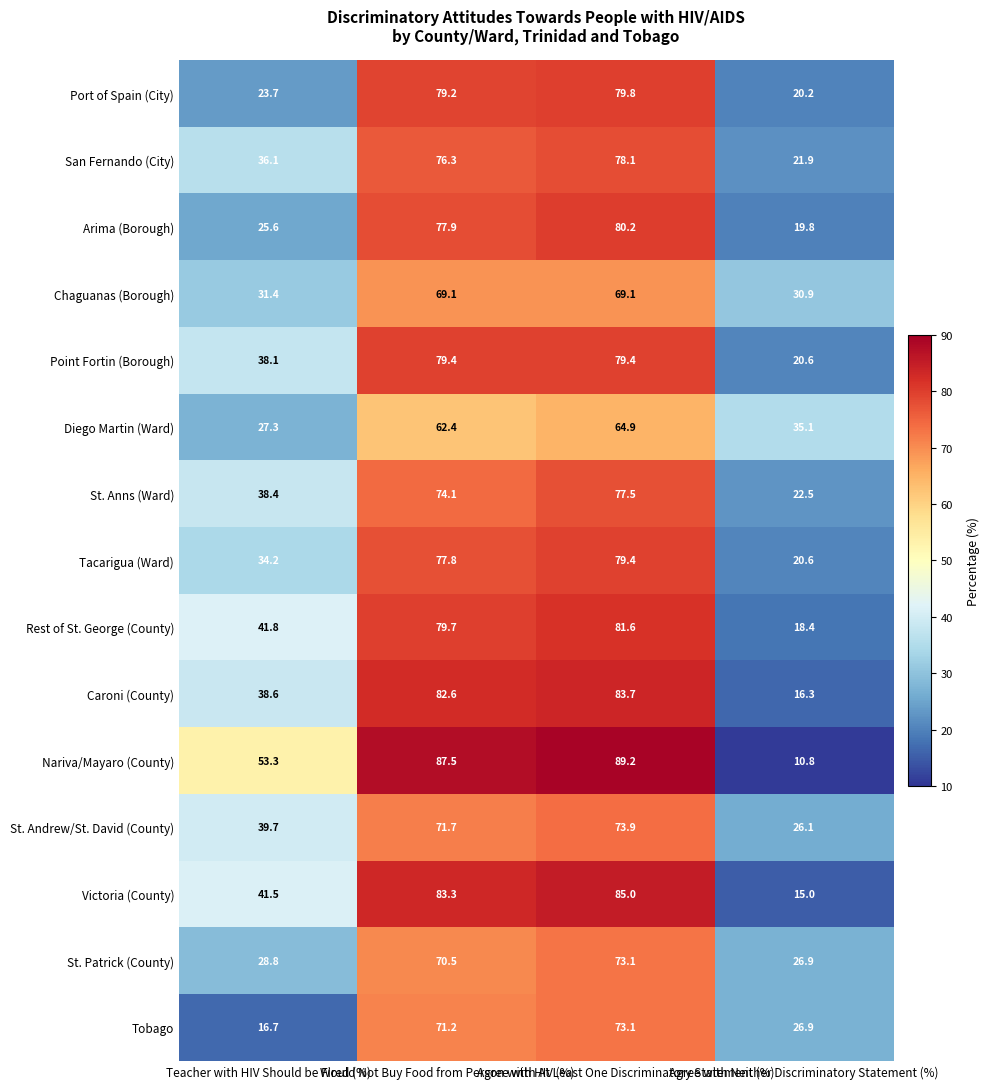

What is the maximum value for Victoria (County)?

85.0